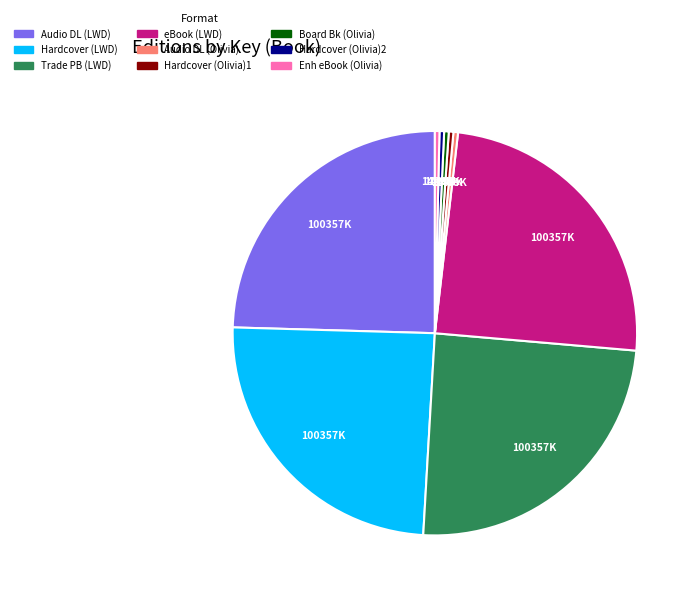

Is there any slice that represents more than half of the pie?

No